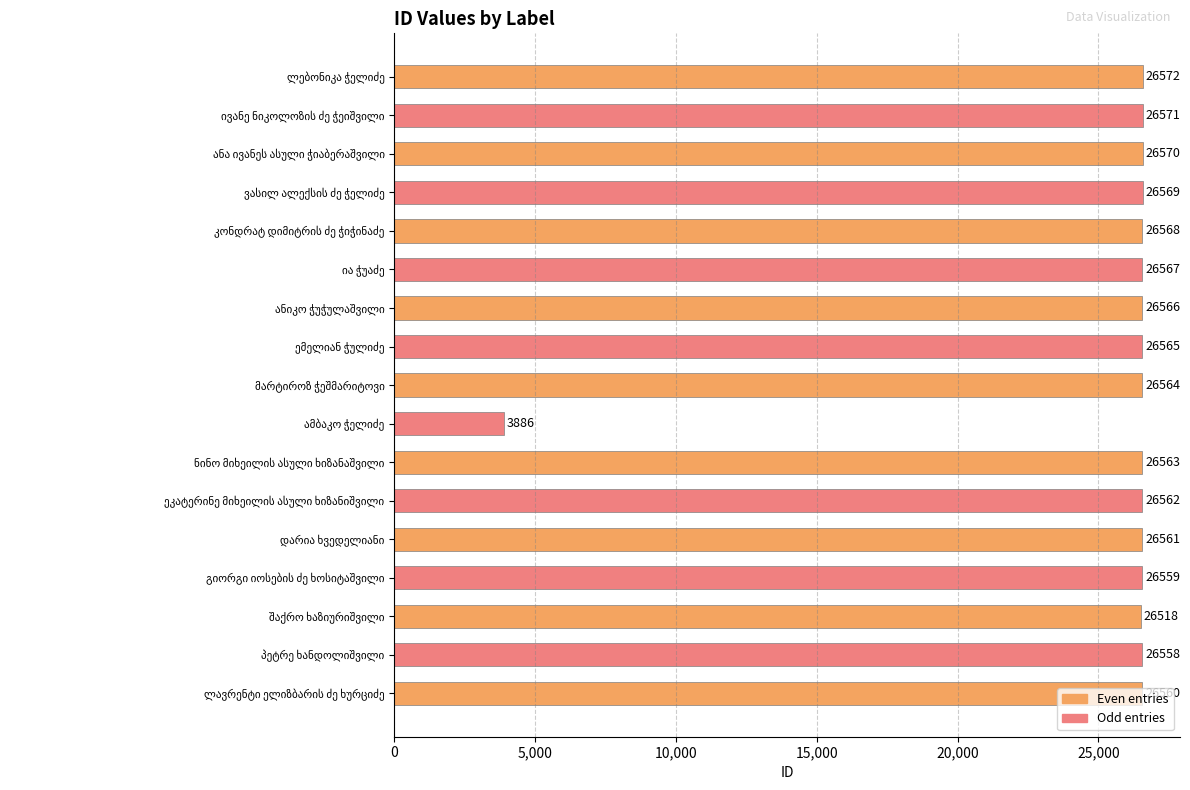

What is the value of the 2nd bar from the top?

26571